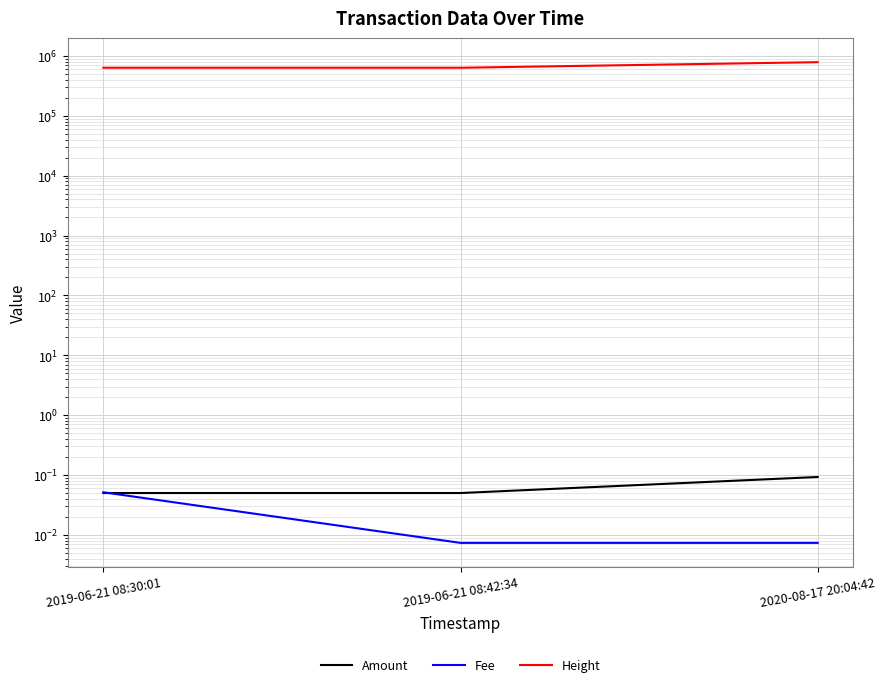

Which category has the lowest value in the Fee series?

2019-06-21 08:42:34